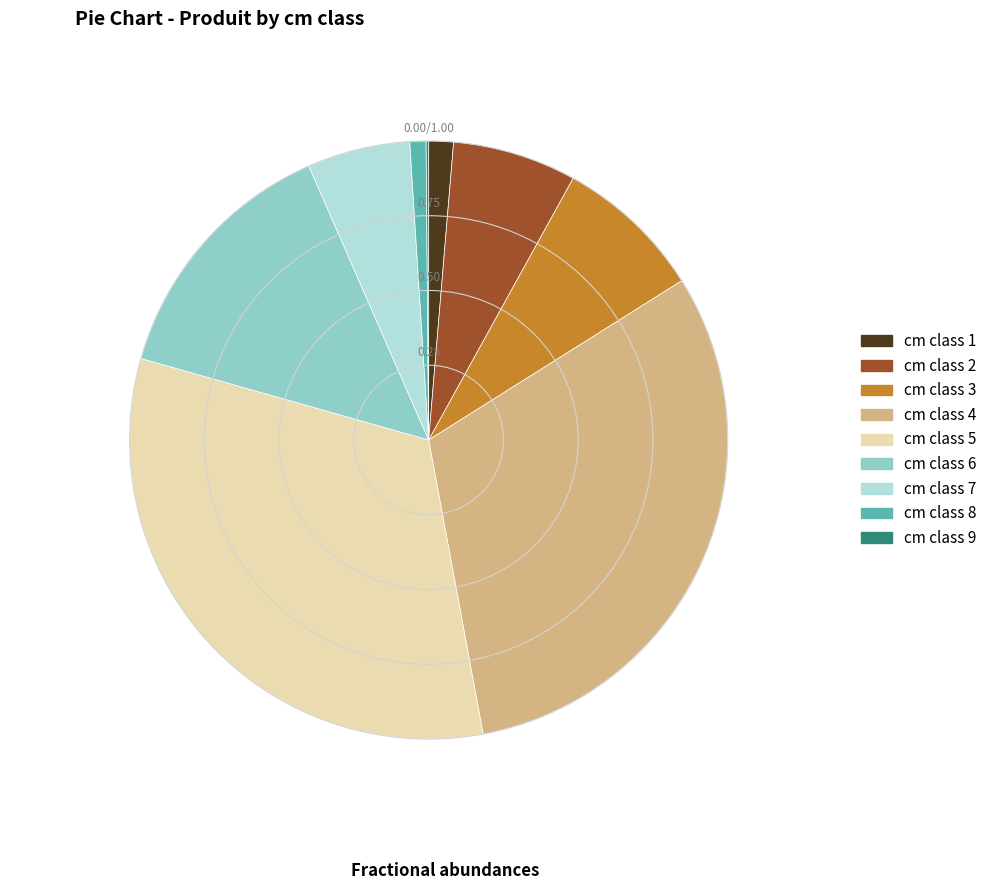

Is there a majority slice in this chart?

No